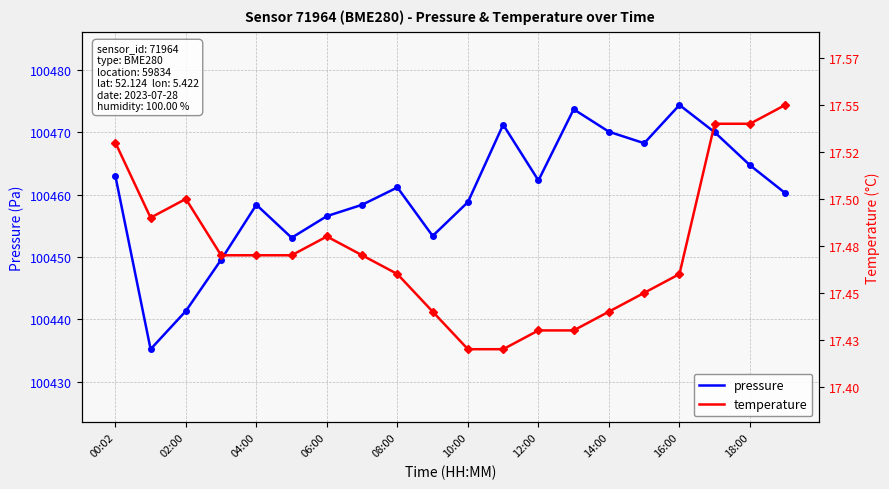

Reading right to left, what are all the values shown in this chart?

pressure: 100460.2	100464.7	100470.0	100474.4	100468.2	100470.1	100473.7	100462.3	100471.2	100458.8	100453.4	100461.2	100458.4	100456.6	100453.1	100458.4	100449.6	100441.3	100435.2	100463.0
temperature: 17.6	17.5	17.5	17.5	17.4	17.4	17.4	17.4	17.4	17.4	17.4	17.5	17.5	17.5	17.5	17.5	17.5	17.5	17.5	17.5